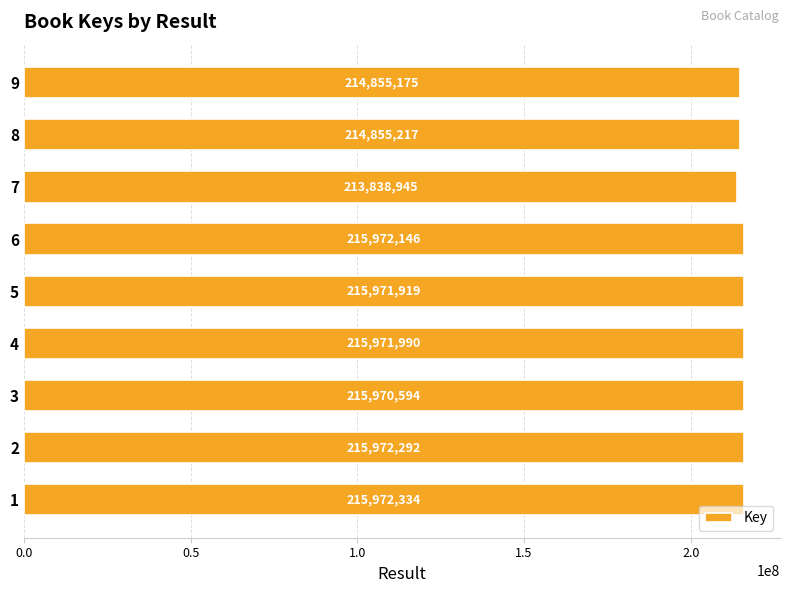

Are the bars horizontal?

Yes